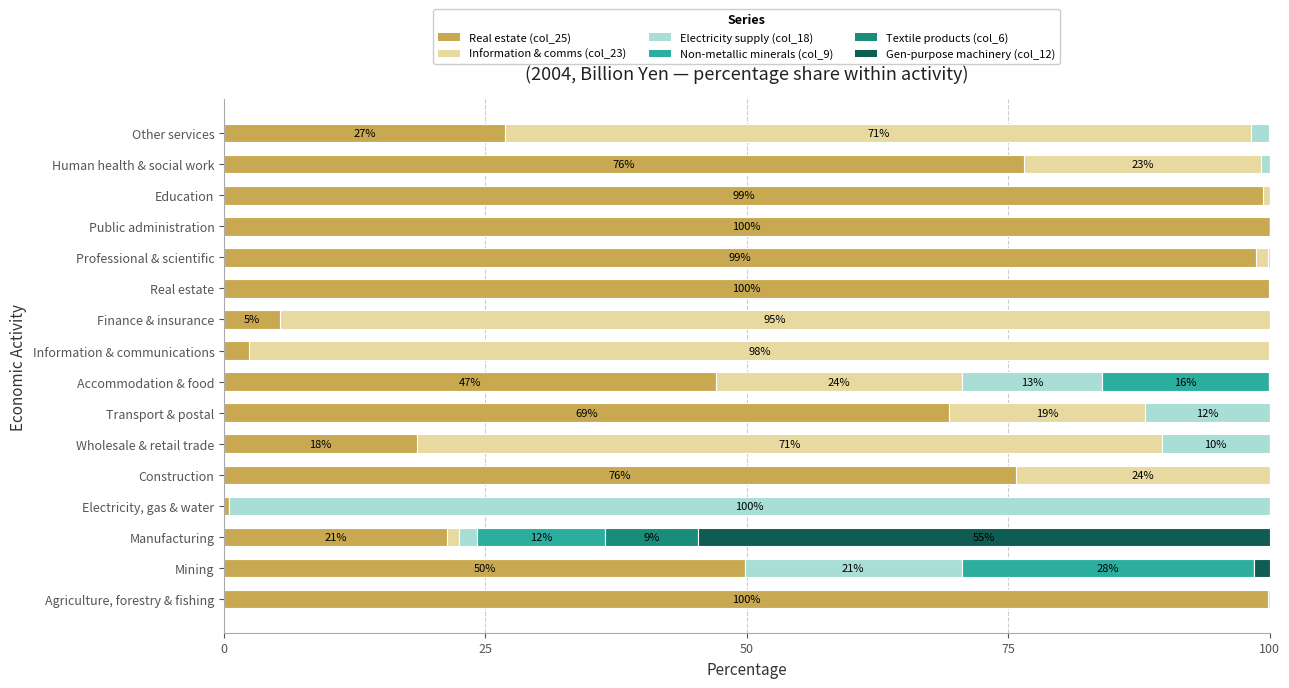

Reading right to left, transcribe all the data shown in this chart.

Real estate (col_25): 26.9	76.5	99.4	100.0	98.7	100.0	5.4	2.4	47.1	69.3	18.5	75.7	0.4	21.4	49.8	99.8
Information & comms (col_23): 71.4	22.7	0.6	0.0	1.1	0.0	94.6	97.6	23.5	18.8	71.2	24.3	0.0	1.1	0.0	0.2
Electricity supply (col_18): 1.7	0.8	0.0	0.0	0.1	0.0	0.0	0.0	13.4	11.9	10.3	0.0	99.5	1.8	20.7	0.0
Non-metallic minerals (col_9): 0.1	0.0	0.0	0.0	0.0	0.0	0.0	0.0	16.0	0.0	0.0	0.0	0.0	12.2	28.0	0.0
Textile products (col_6): 0.0	0.0	0.0	0.0	0.0	0.0	0.0	0.0	0.0	0.0	0.0	0.0	0.0	8.9	0.0	0.0
Gen-purpose machinery (col_12): 0.0	0.0	0.0	0.0	0.0	0.0	0.0	0.0	0.0	0.0	0.0	0.0	0.0	54.7	1.5	0.0